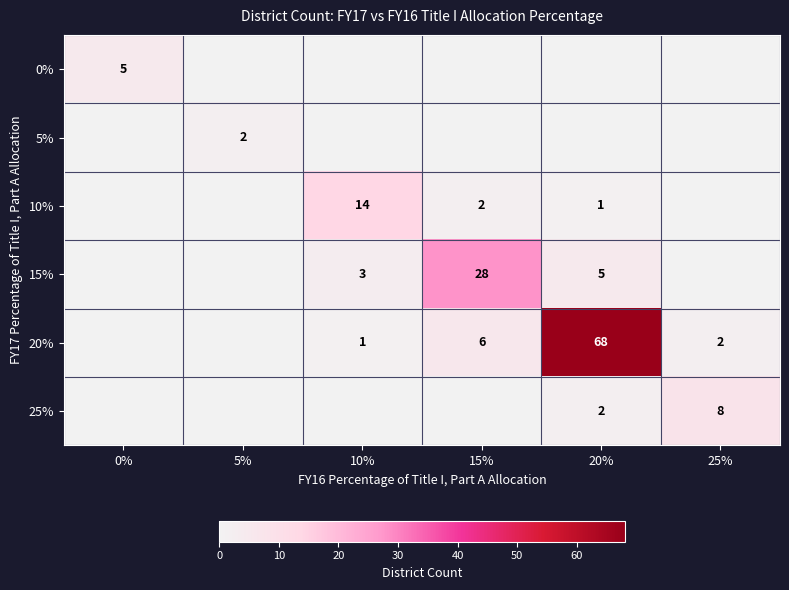

What is the sum of the 10% values at 10% and 15%?

16